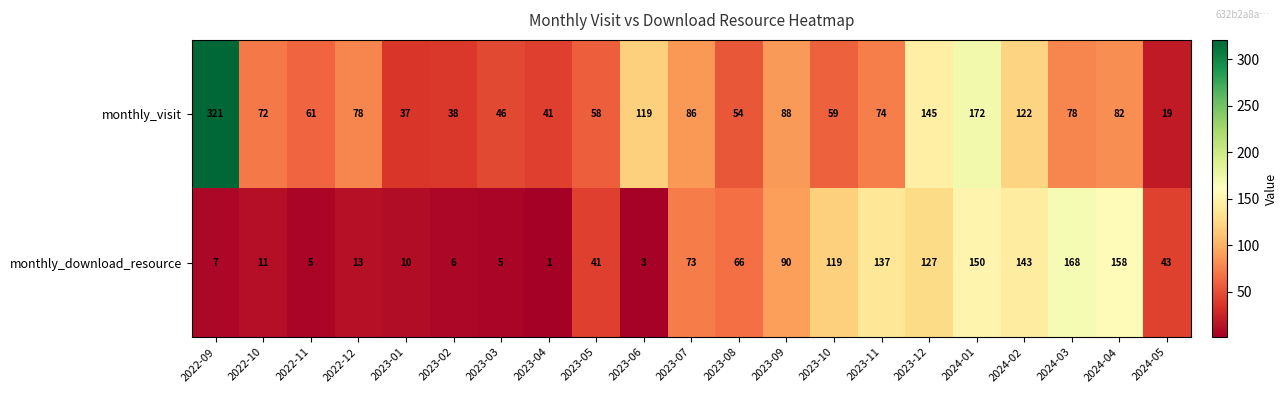

What is the difference between the second highest and second lowest values in the monthly_visit series?

135